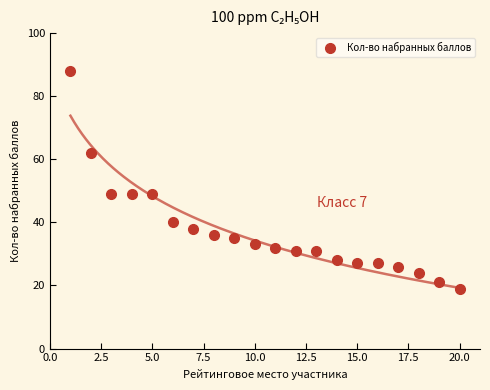

What is the minimum value for Кол-во набранных баллов?

19